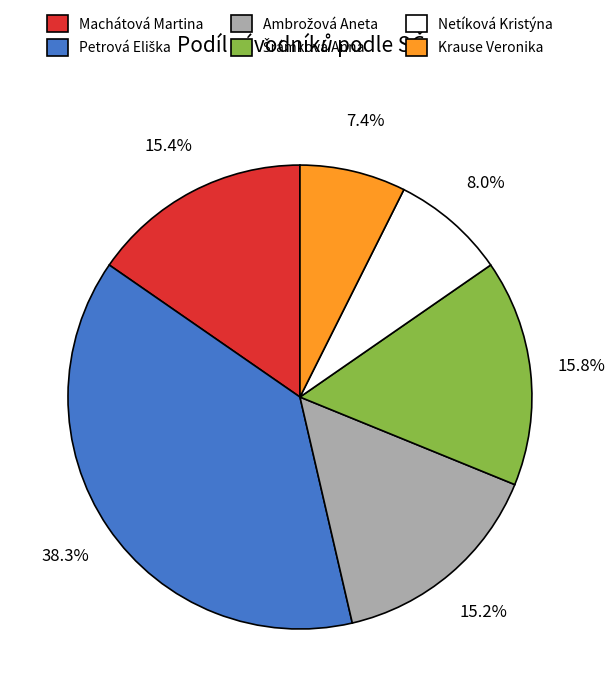

Is there any slice that represents more than half of the pie?

No